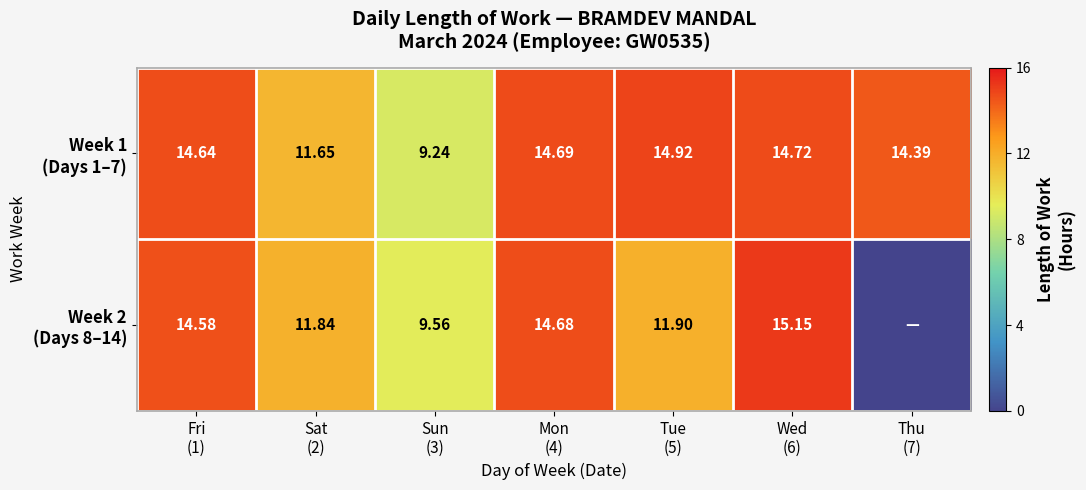

How many data points does each series have?

7